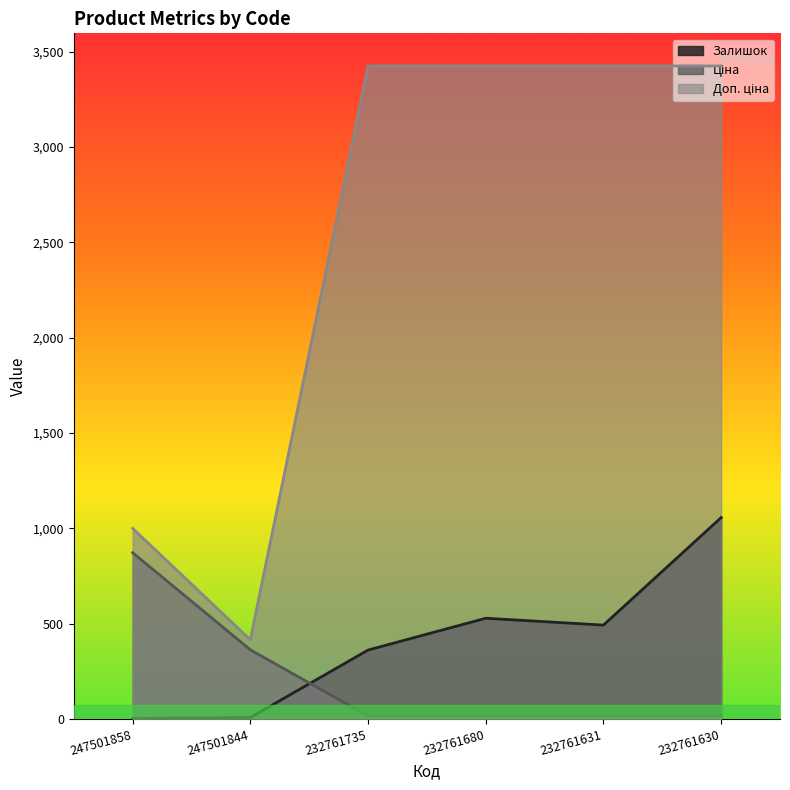

At which category is the sum across all series the highest?

232761630